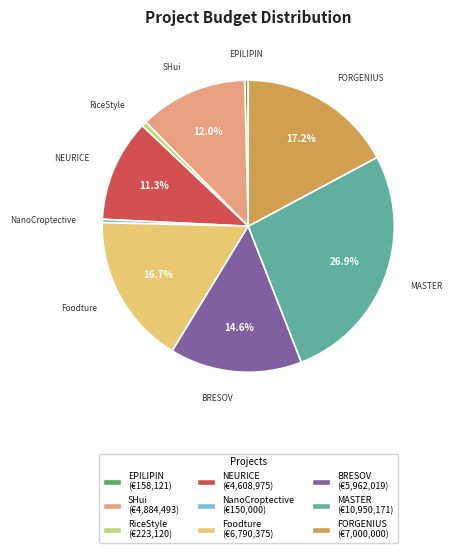

Combined, do BRESOV and Foodture account for over 50%?

No